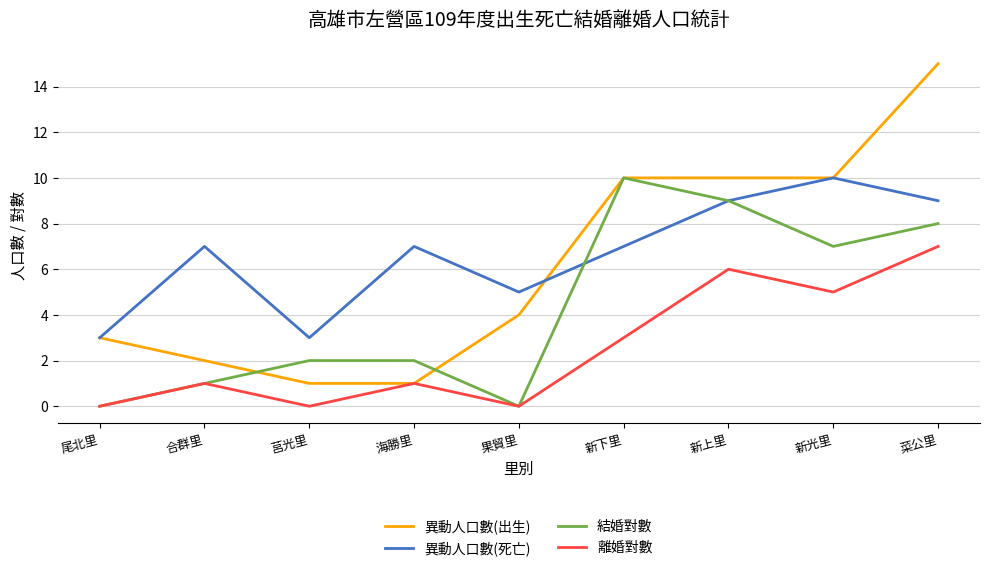

Is this an area chart (filled region under the line)?

No